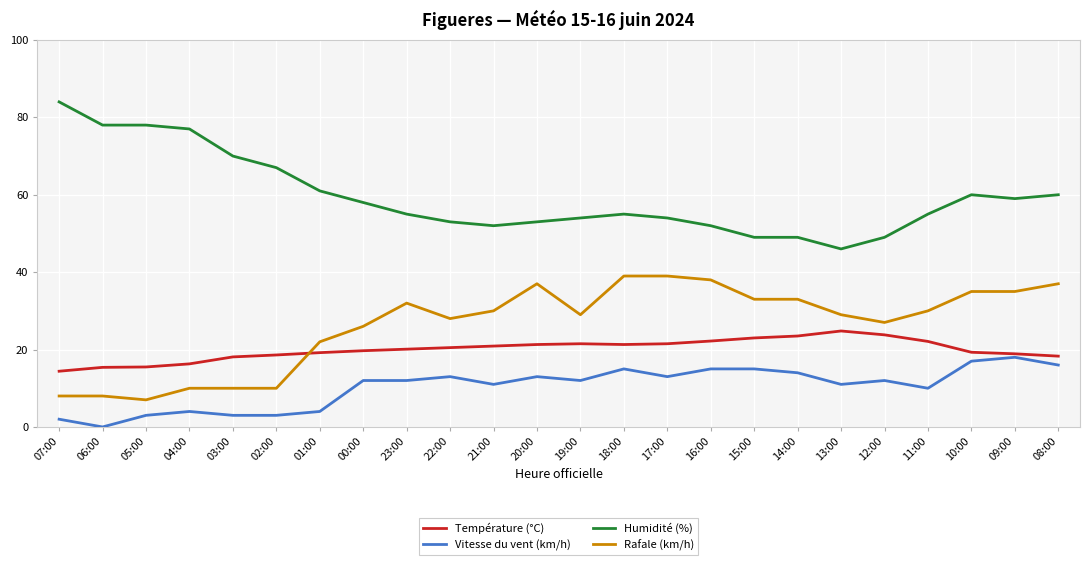

The Rafale (km/h) series shows 10.0 at 04:00. True or false?

True